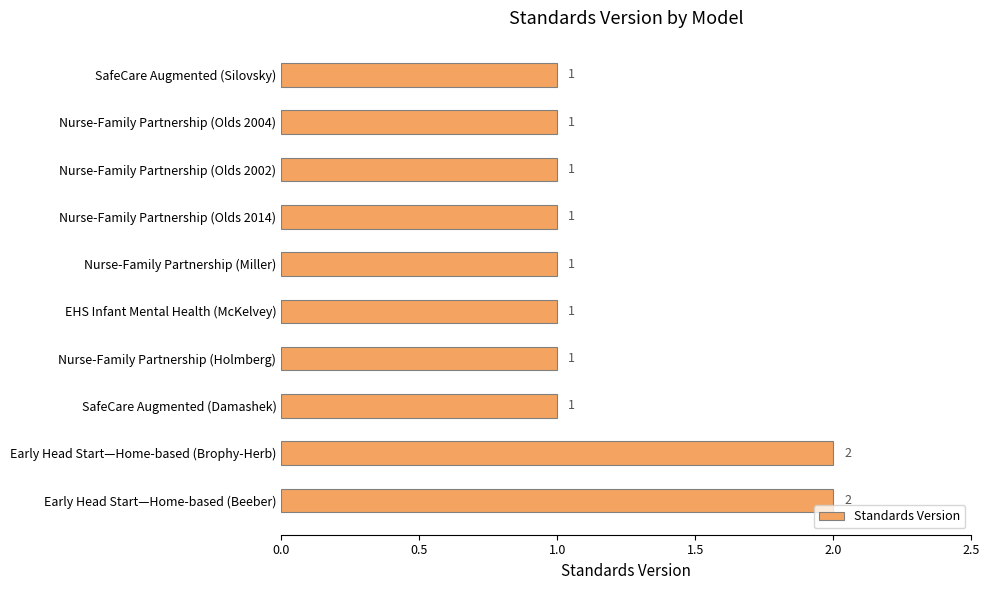

True or false: the data shows 1 at Nurse-Family Partnership (Olds 2002).

True